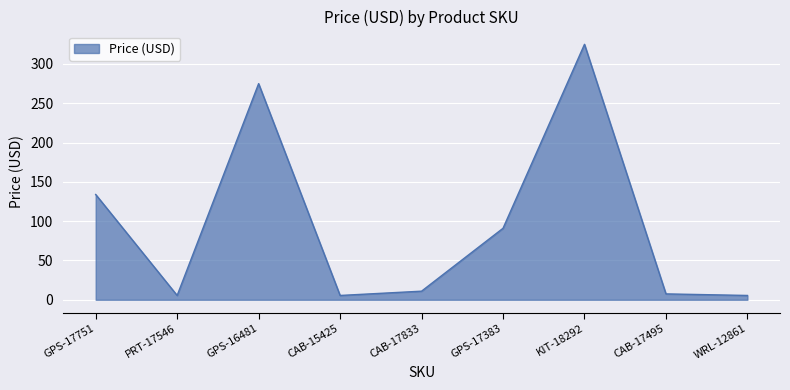

Read the value at WRL-12861.

5.5